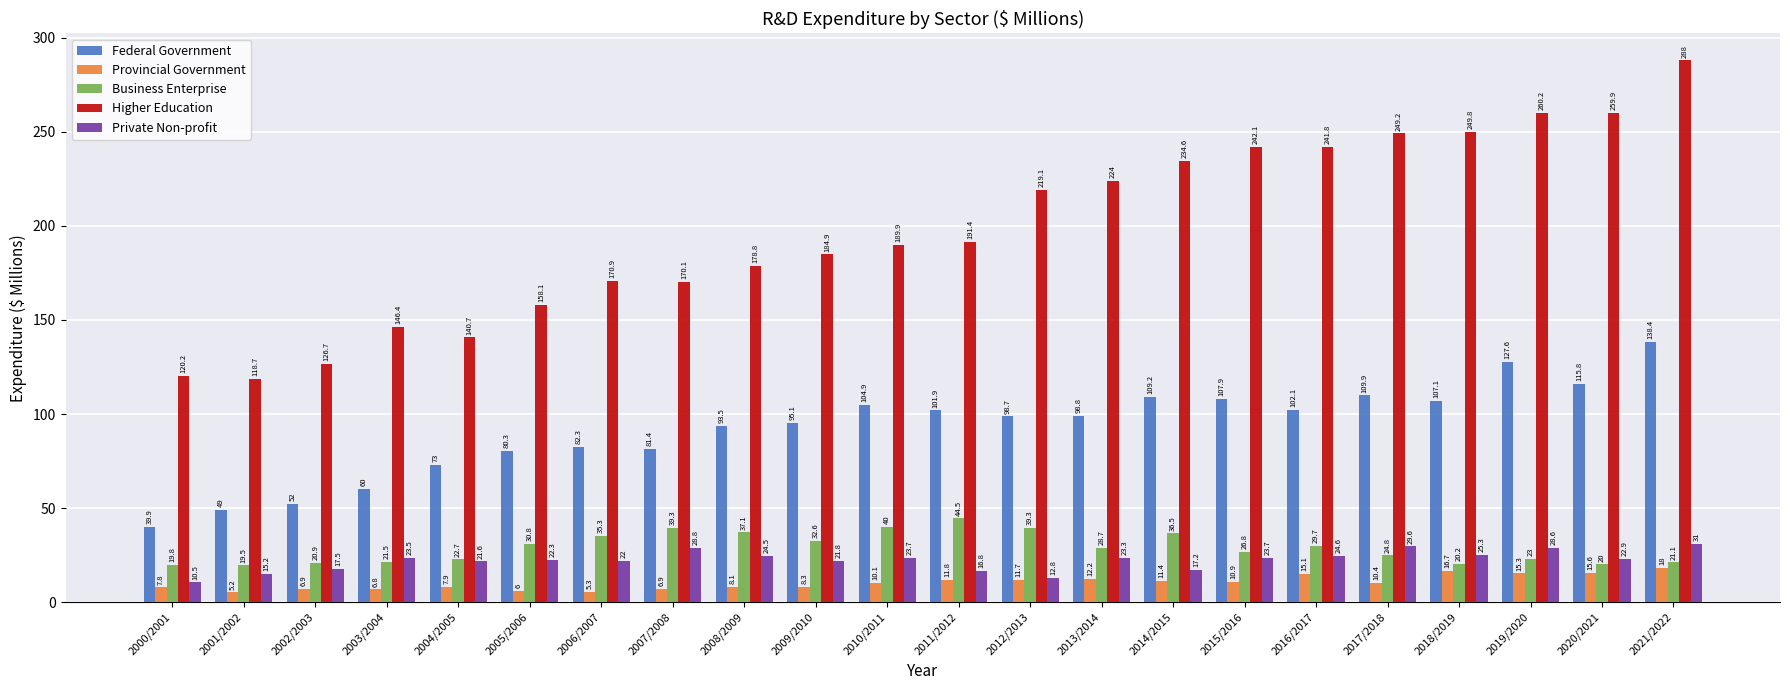

Which series changed the most between 2004/2005 and 2006/2007?

Higher Education